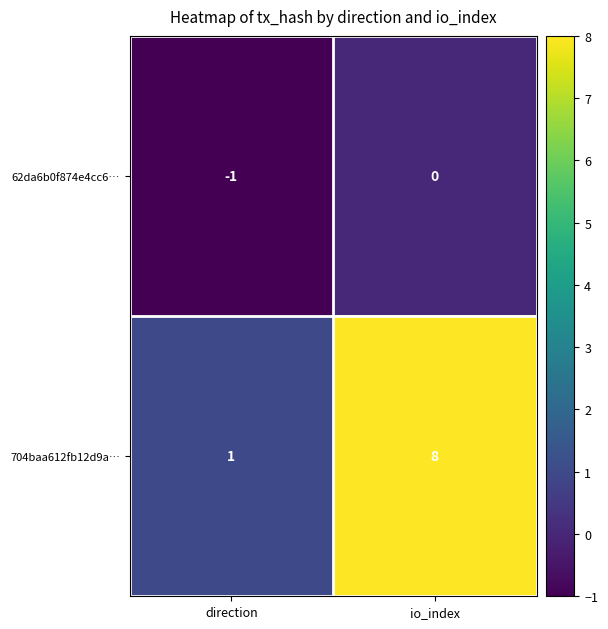

At which label is 62da6b0f874e4cc6… closest to 0?

io_index